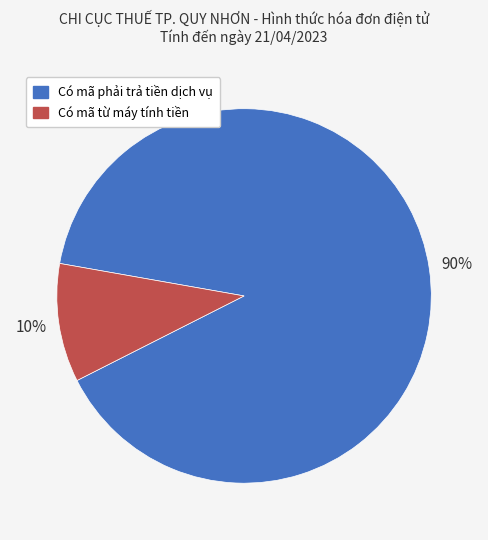

To the nearest percent, what is the average slice percentage?

50%